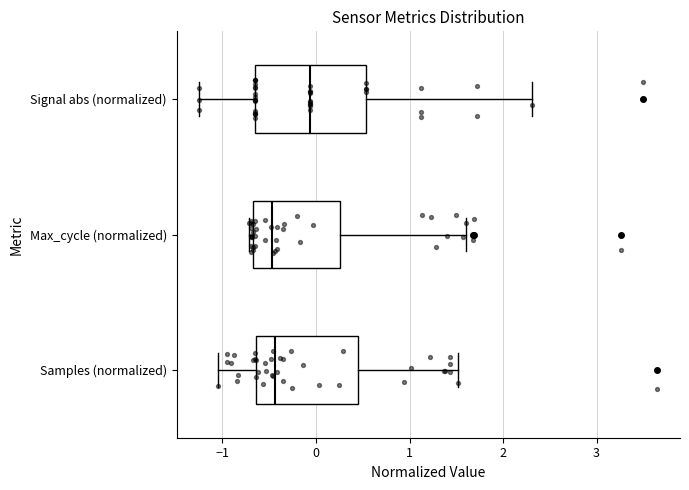

Where does the median line of the box for Max_cycle (normalized) sit on the x-axis? The values are not printed on the chart, so give them approximately, as read against the axis.

-0.5